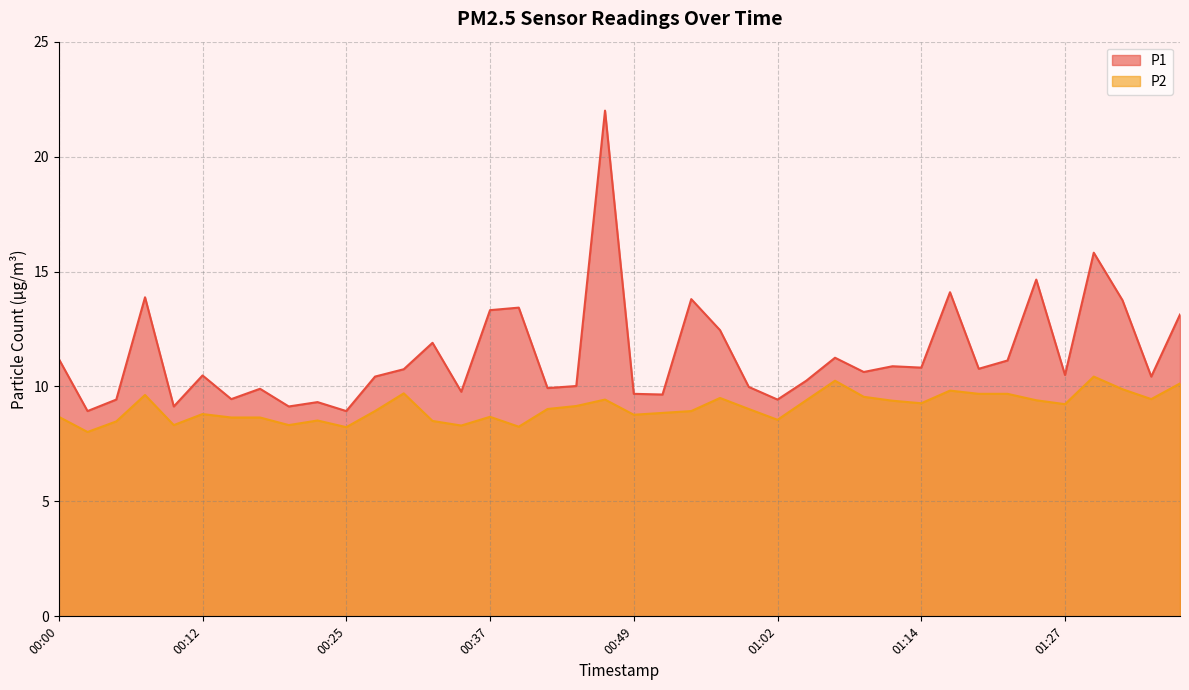

Which series has the largest range (max minus min)?

P1